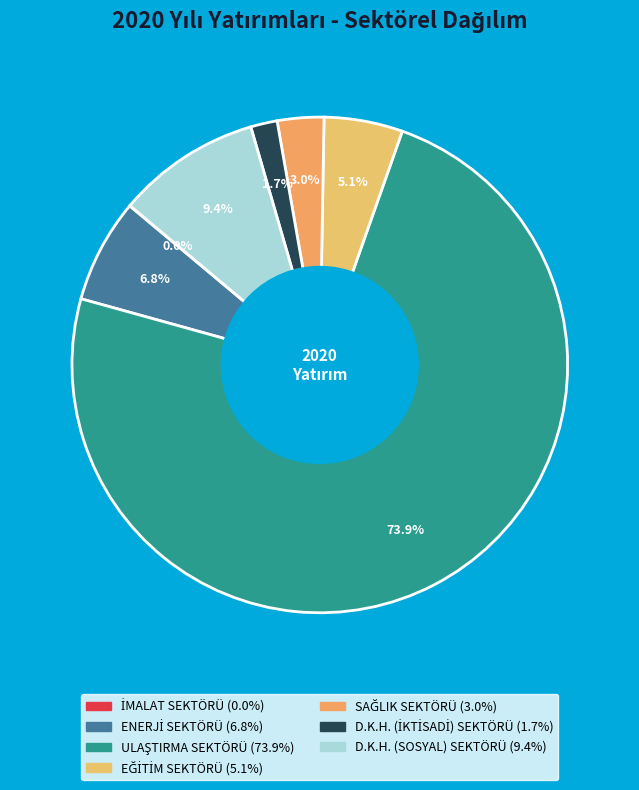

Which slice is the largest?

ULAŞTIRMA SEKTÖRÜ